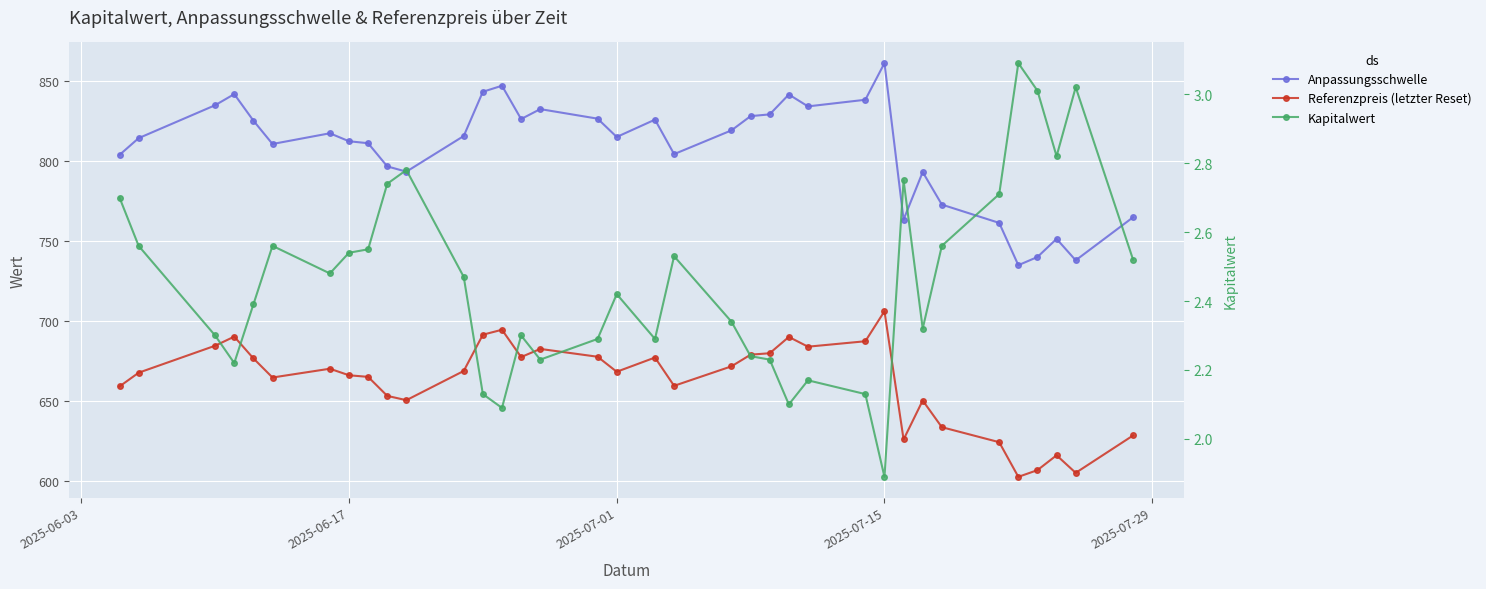

Is this an area chart (filled region under the line)?

No